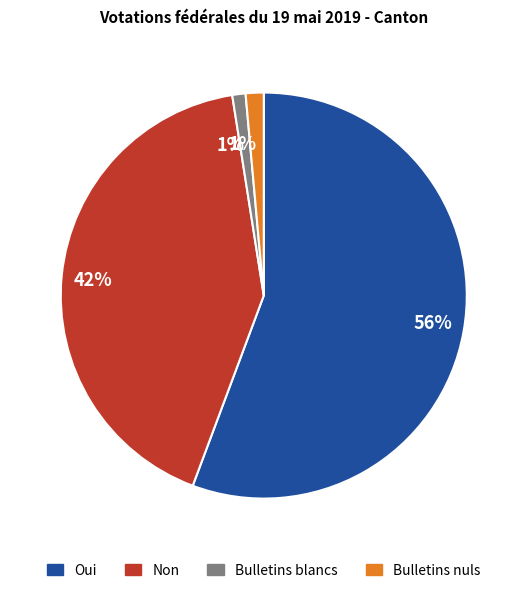

To the nearest percent, what is the average slice percentage?

25%